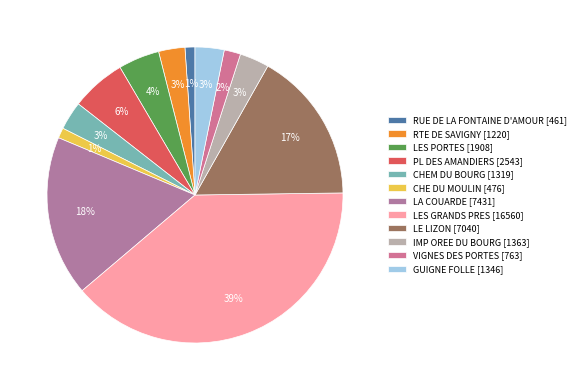

Which category has the biggest portion of the pie?

LES GRANDS PRES